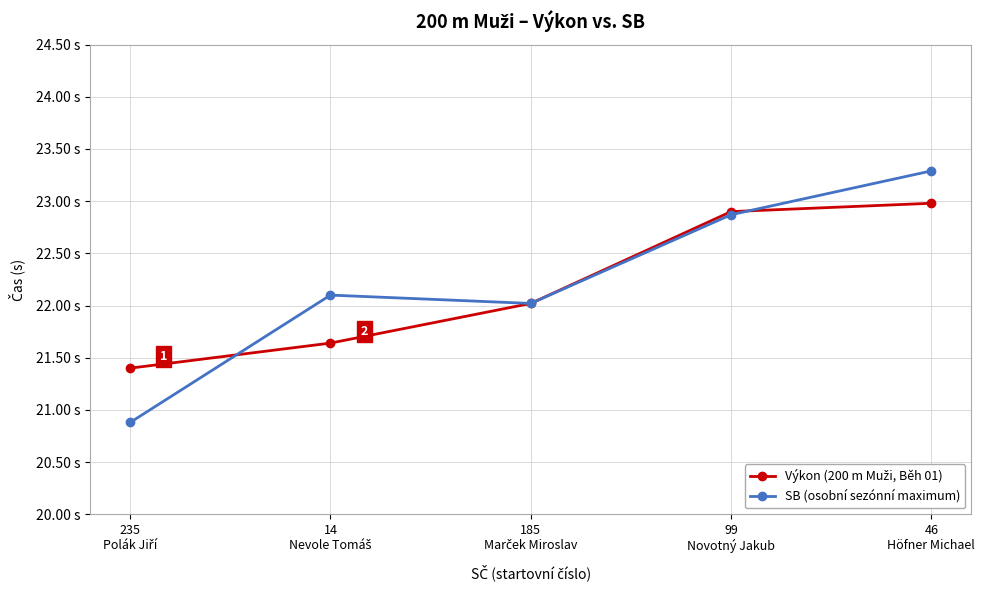

Read the SB (osobní sezónní maximum) value at 46
Höfner Michael.

23.3